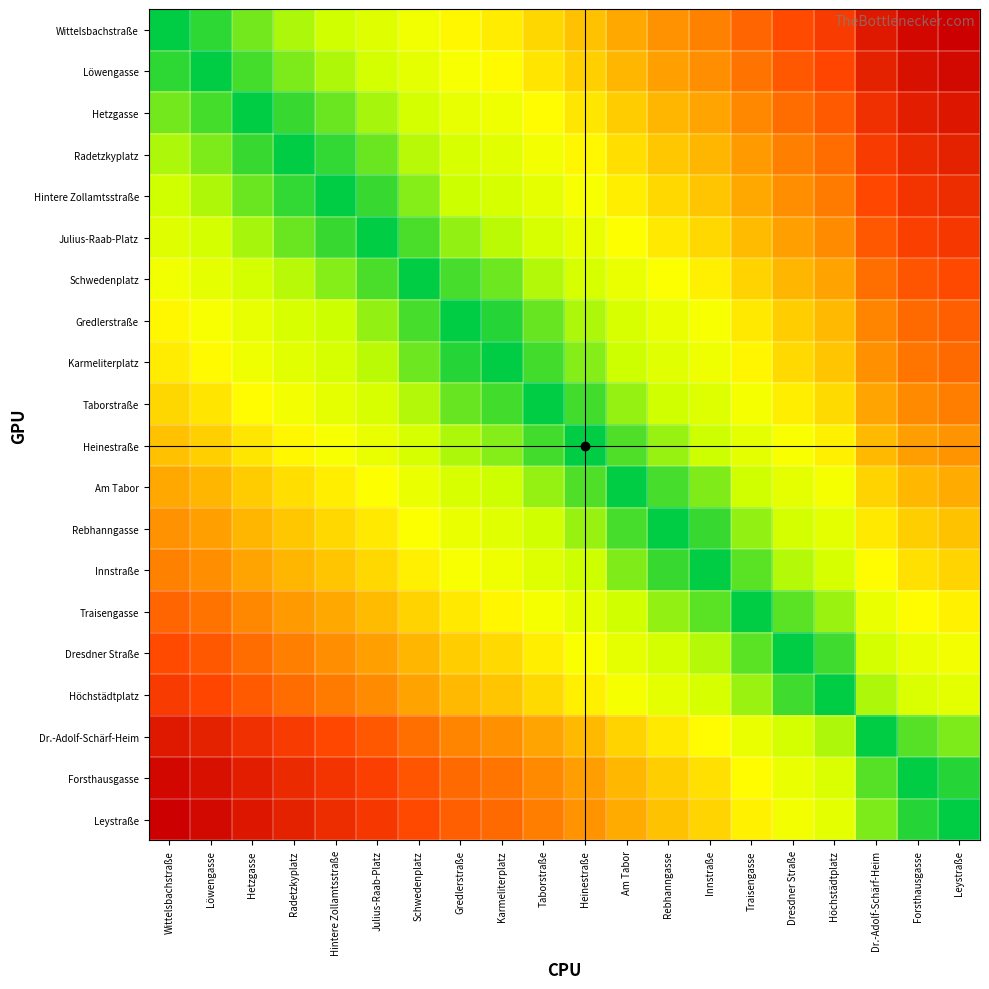

What is the spread (max minus min) of values at Taborstraße?

4441